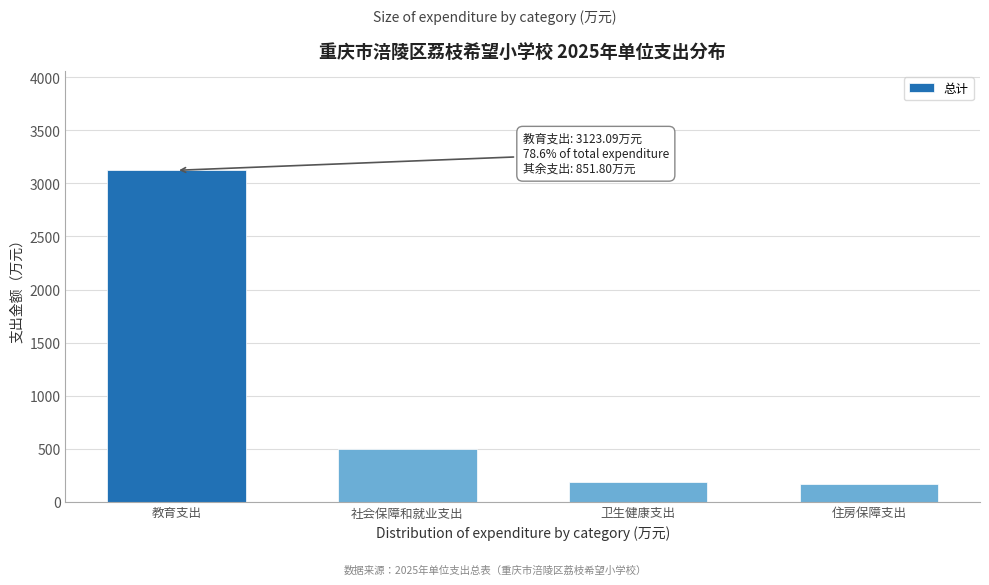

Reading right to left, transcribe all the data shown in this chart.

住房保障支出=170.6	卫生健康支出=187.1	社会保障和就业支出=494.1	教育支出=3123.1